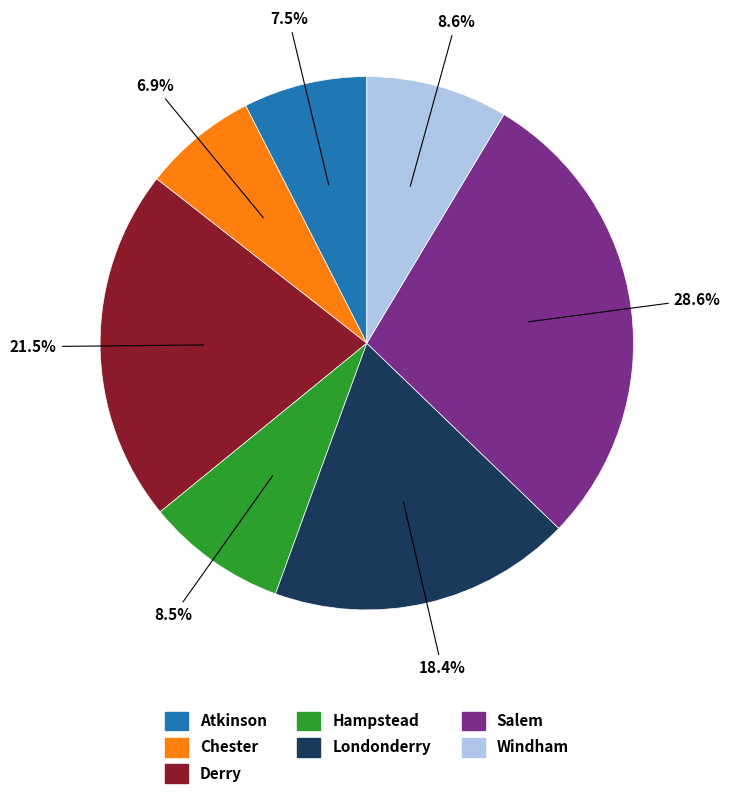

To the nearest percent, what portion does Salem represent?

29%